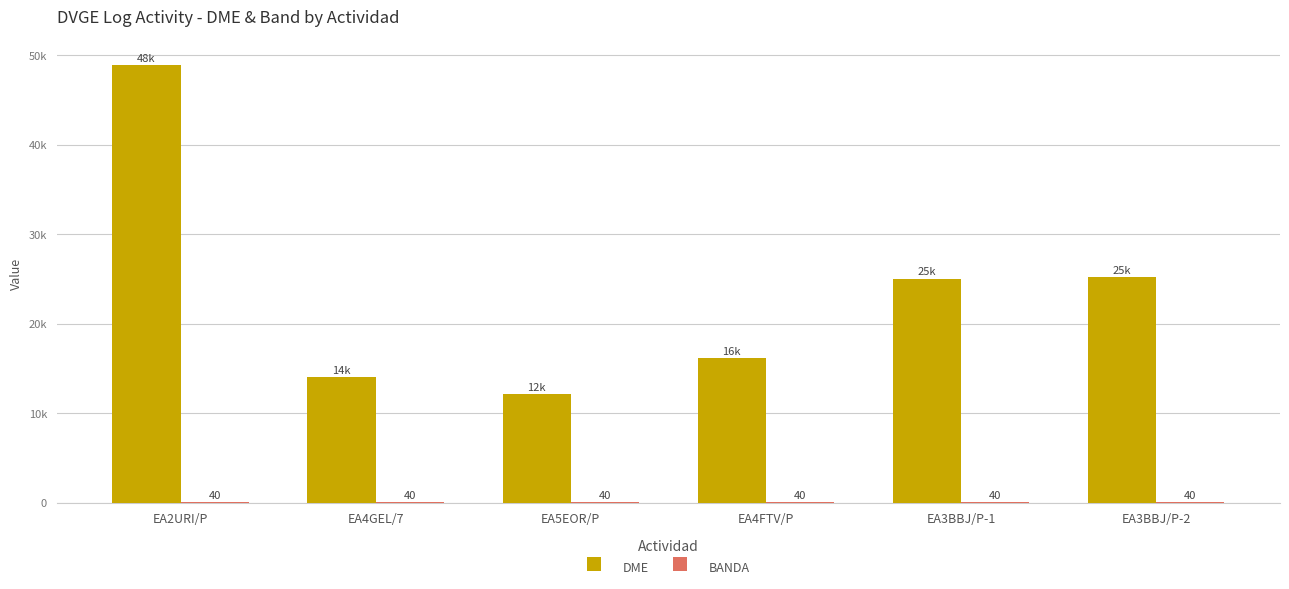

Where does the DME series first go above 25033?

EA2URI/P